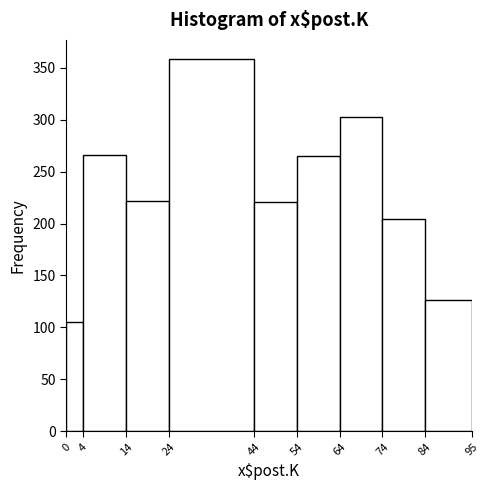

What is the height of the bar covering 44 to 54 on the x-axis? The values are not printed on the chart, so give them approximately, as read against the axis.

220